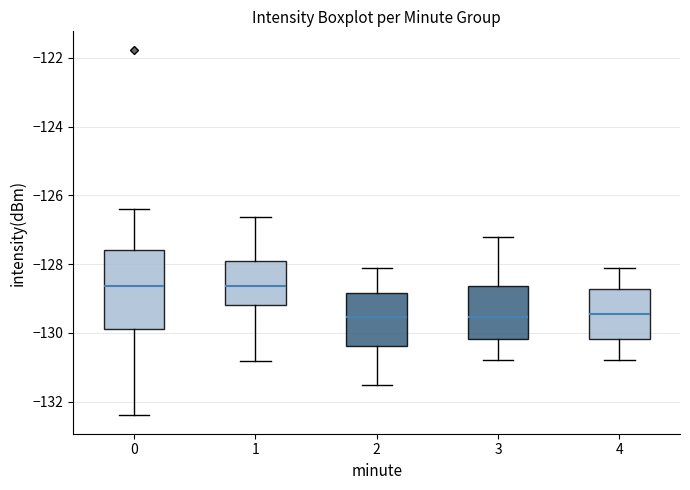

Where is the upper edge of the box at x = 1 on the y-axis? The values are not printed on the chart, so give them approximately, as read against the axis.

-128.0